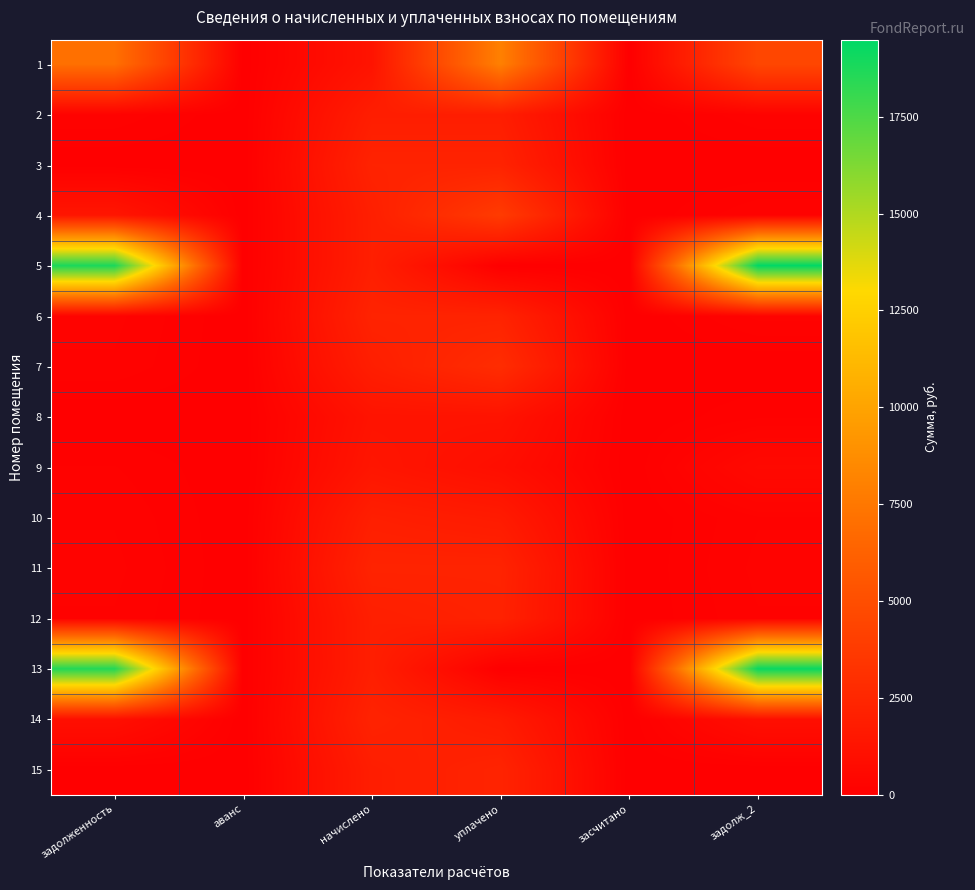

Between начислено and аванс, which is larger?

начислено